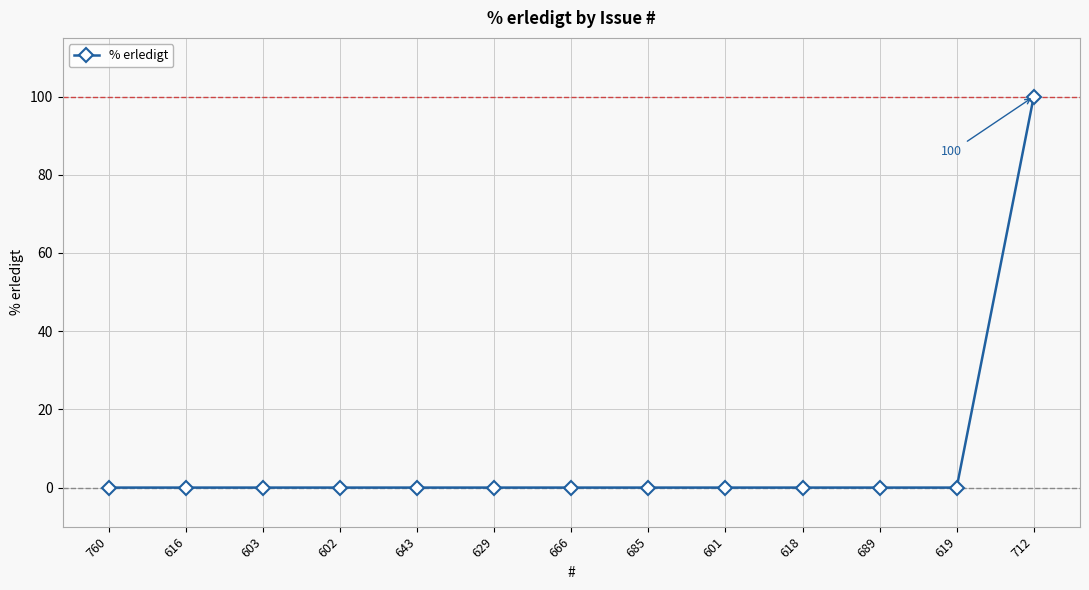

How many series are shown in this chart?

1